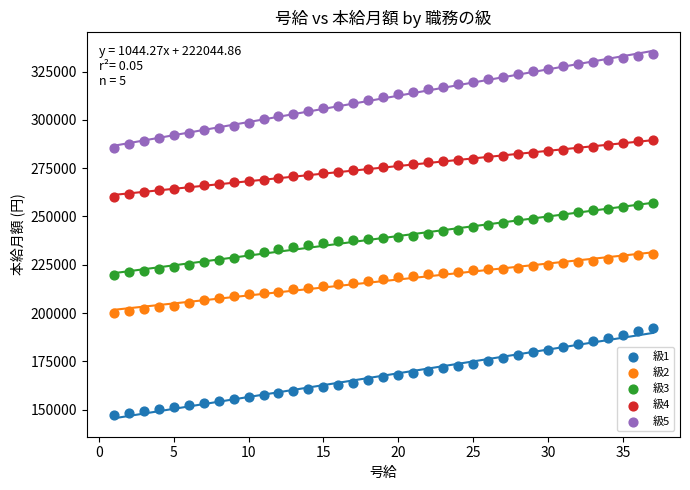

What is the X range (max minus min) for the scatter plot?

36